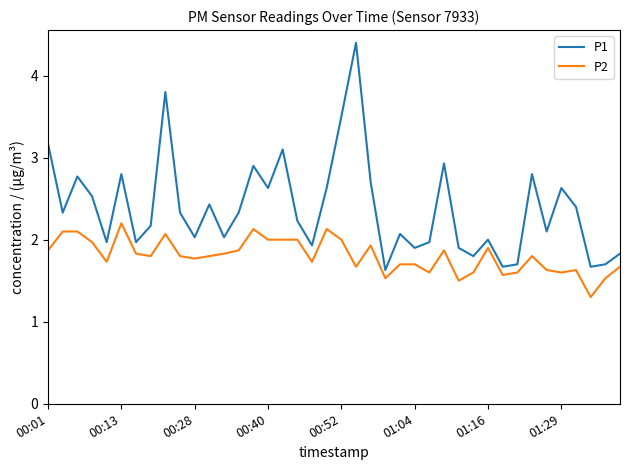

At how many categories does at least one series exceed 3?

5